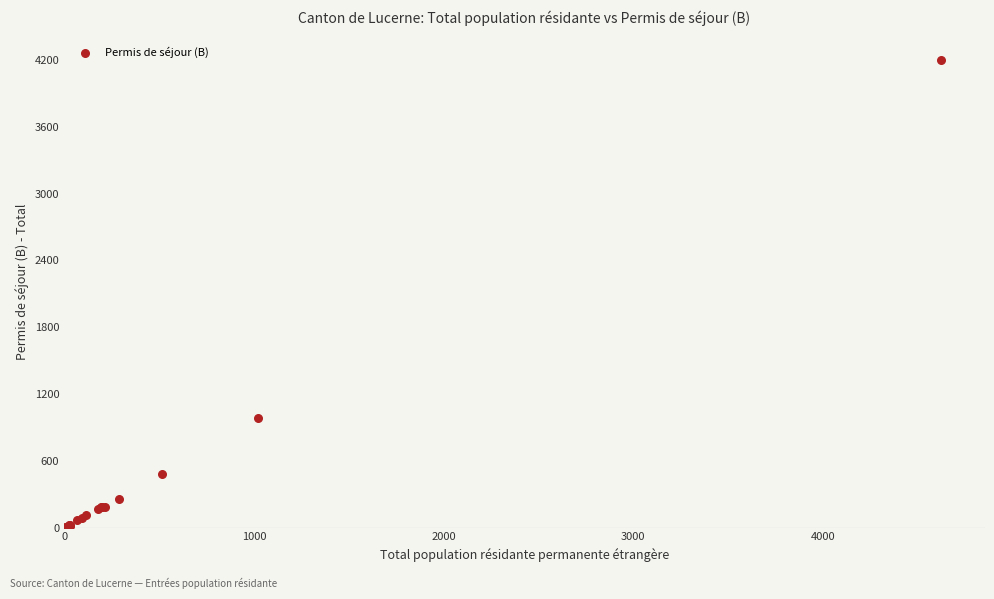

What Y value in the scatter plot is closest to 2104?

984